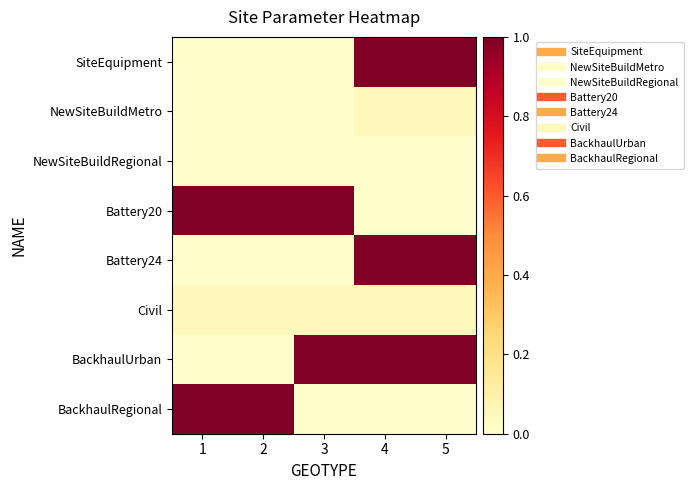

Reading left to right, what are all the values shown in this chart?

SiteEquipment: 1=0.0	2=0.0	3=0.0	4=1.0	5=1.0
NewSiteBuildMetro: 1=0.0	2=0.0	3=0.0	4=0.1	5=0.1
NewSiteBuildRegional: 1=0.0	2=0.0	3=0.0	4=0.0	5=0.0
Battery20: 1=1.0	2=1.0	3=1.0	4=0.0	5=0.0
Battery24: 1=0.0	2=0.0	3=0.0	4=1.0	5=1.0
Civil: 1=0.1	2=0.1	3=0.1	4=0.1	5=0.1
BackhaulUrban: 1=0.0	2=0.0	3=1.0	4=1.0	5=1.0
BackhaulRegional: 1=1.0	2=1.0	3=0.0	4=0.0	5=0.0